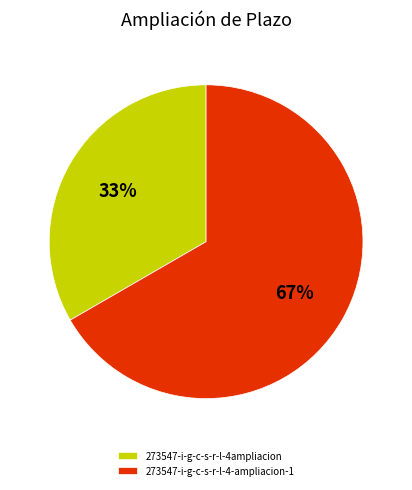

Do 273547-i-g-c-s-r-l-4-ampliacion-1 and 273547-i-g-c-s-r-l-4ampliacion together represent more than half of the pie?

Yes